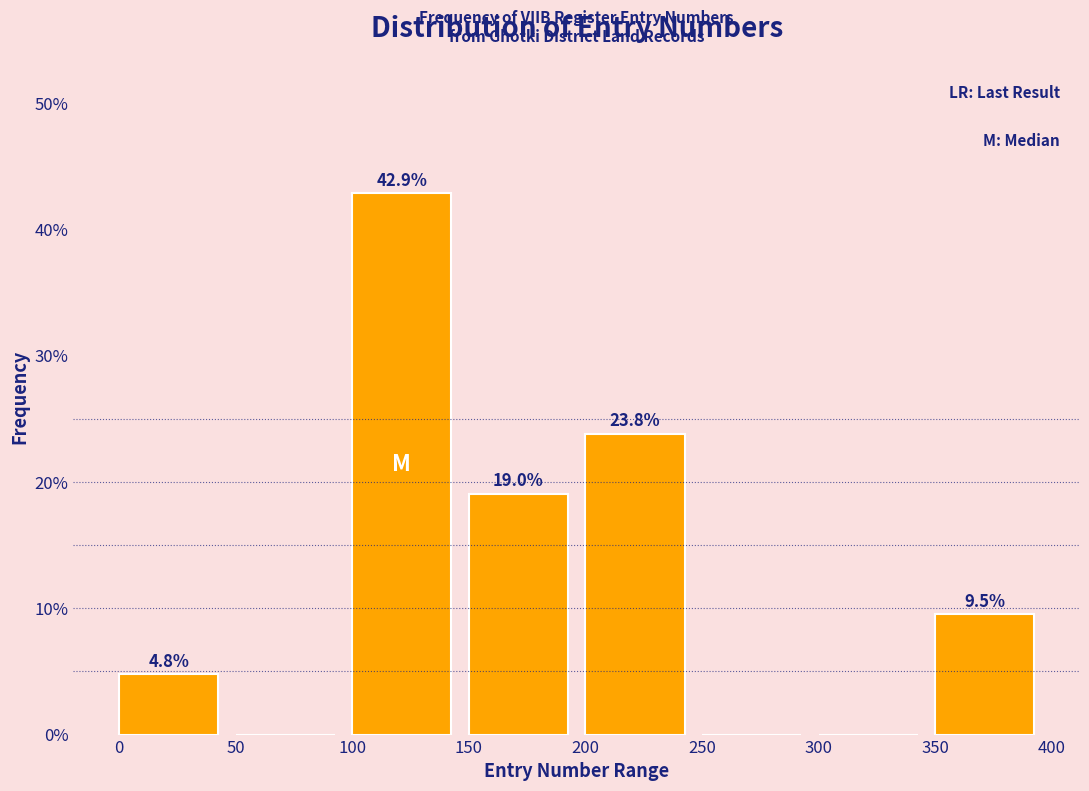

Which range on the x-axis has the tallest bar?

100 to 150